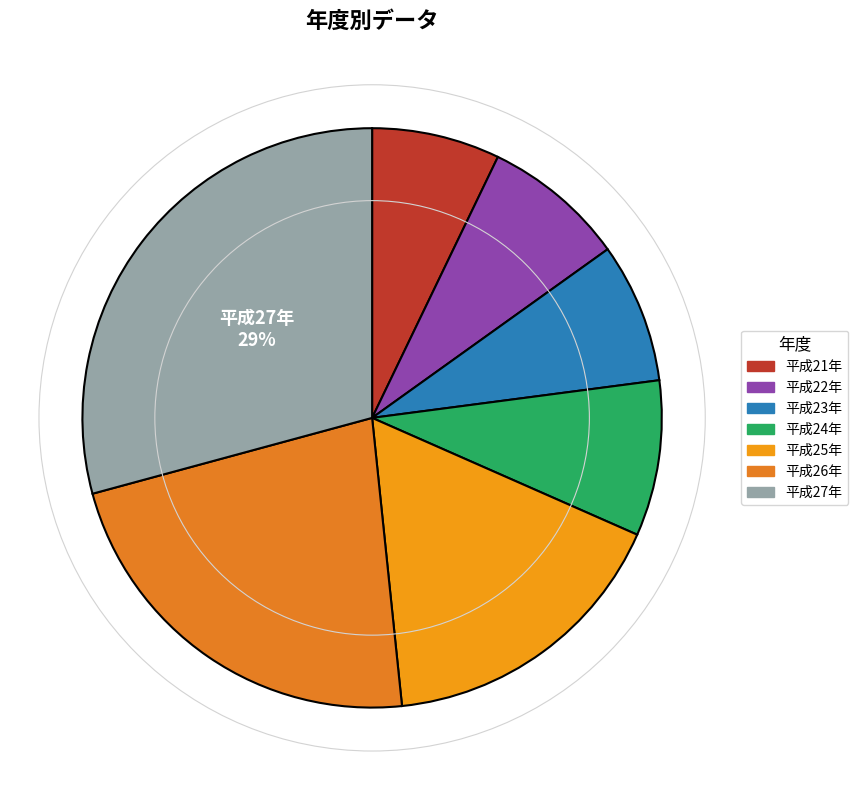

Which category has the smallest portion of the pie?

平成21年